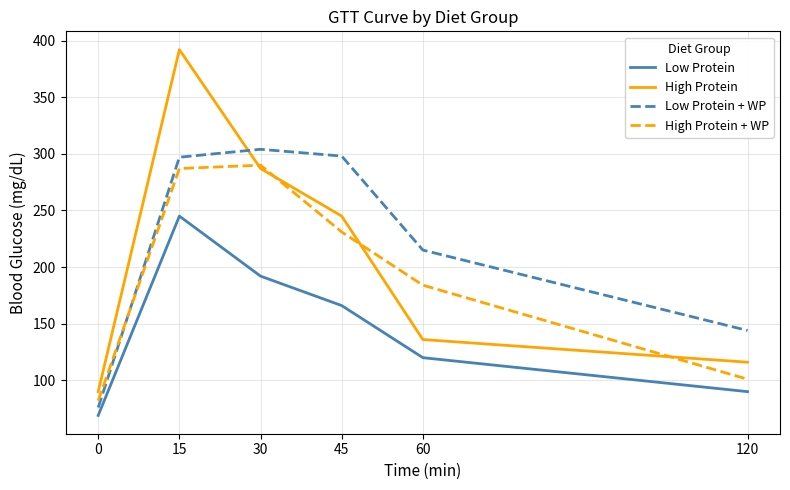

Rank the series at 60 from highest to lowest value.

Low Protein + WP, High Protein + WP, High Protein, Low Protein